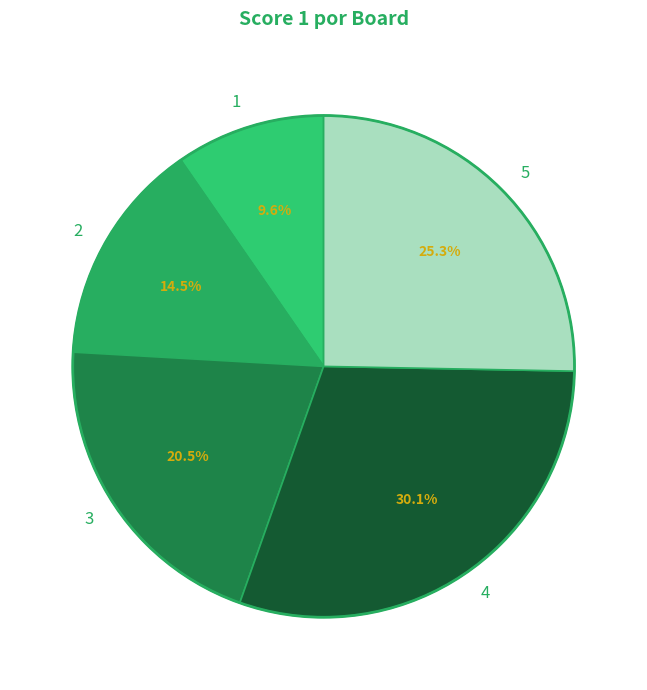

True or false: 5 accounts for 25% of the total.

True